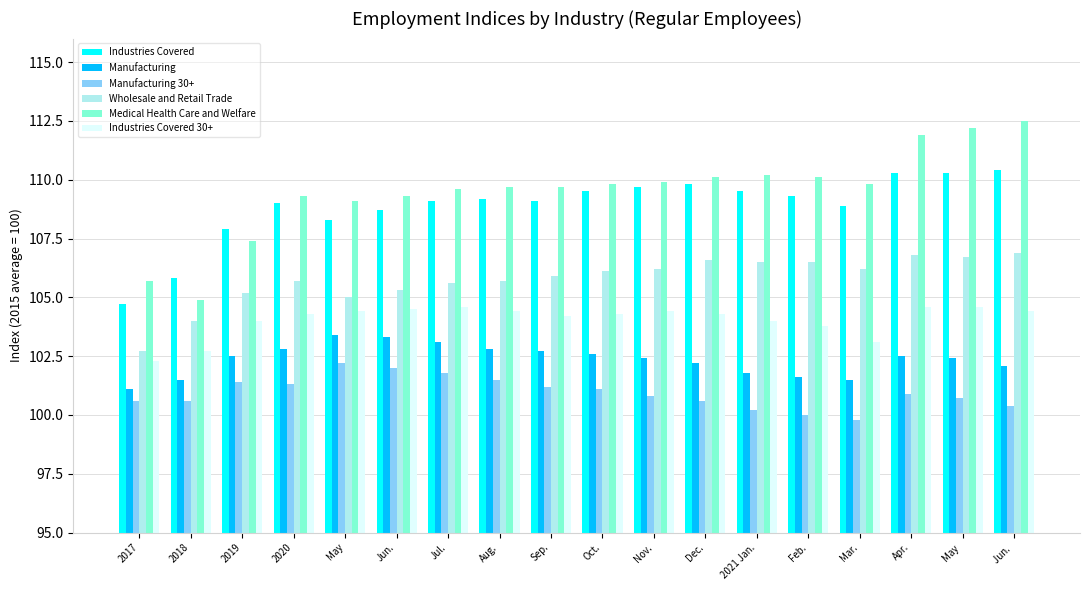

What is the label of the 7th bar from the right?

Dec.